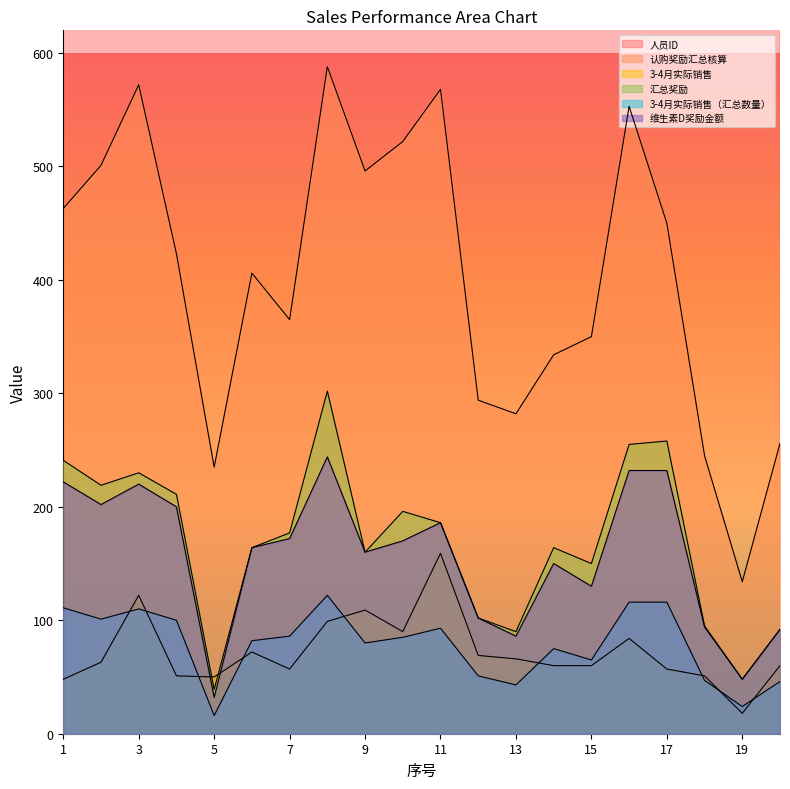

How many interior local valleys does the 3-4月实际销售 series have?

4